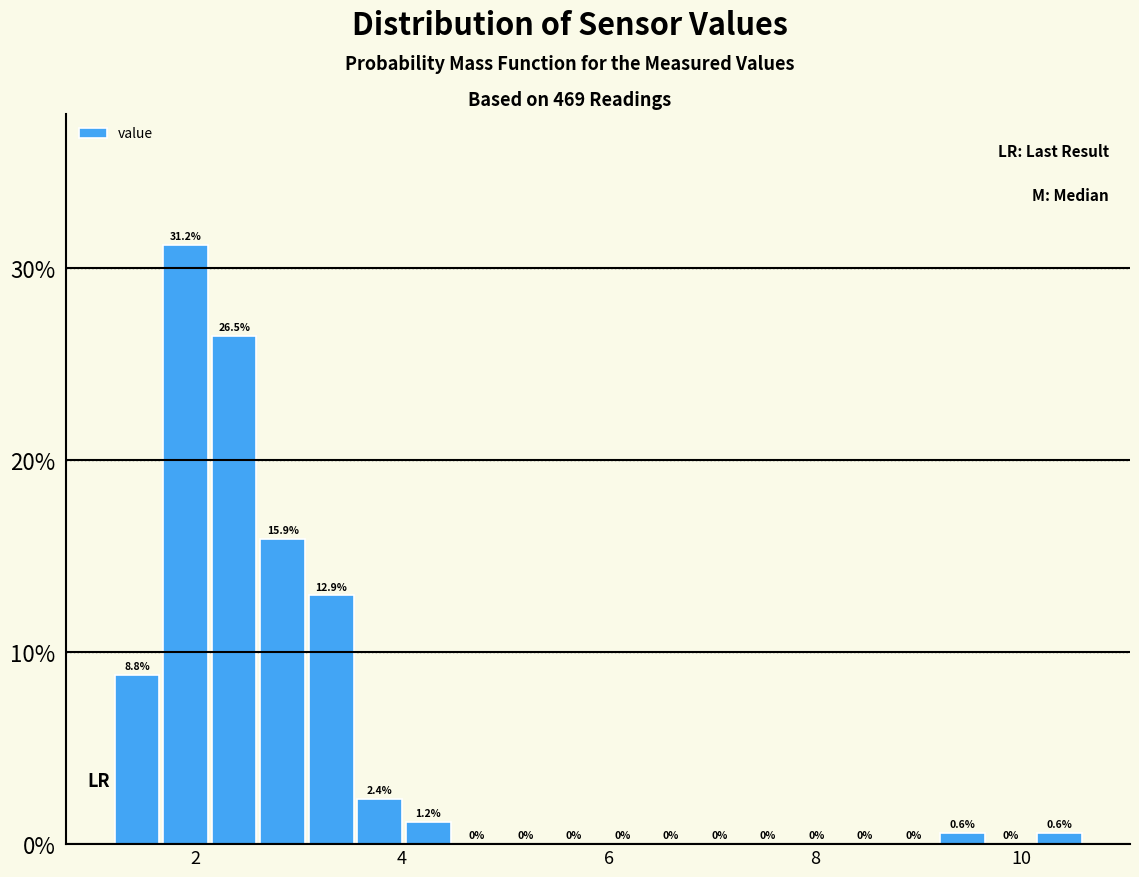

Read against the x-axis, roughly where is the centre of the tallest bar?

2.0